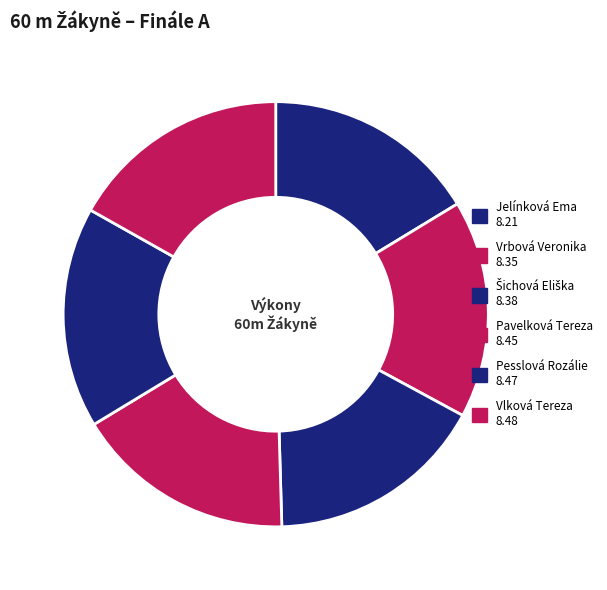

How many segments does this pie chart have?

6